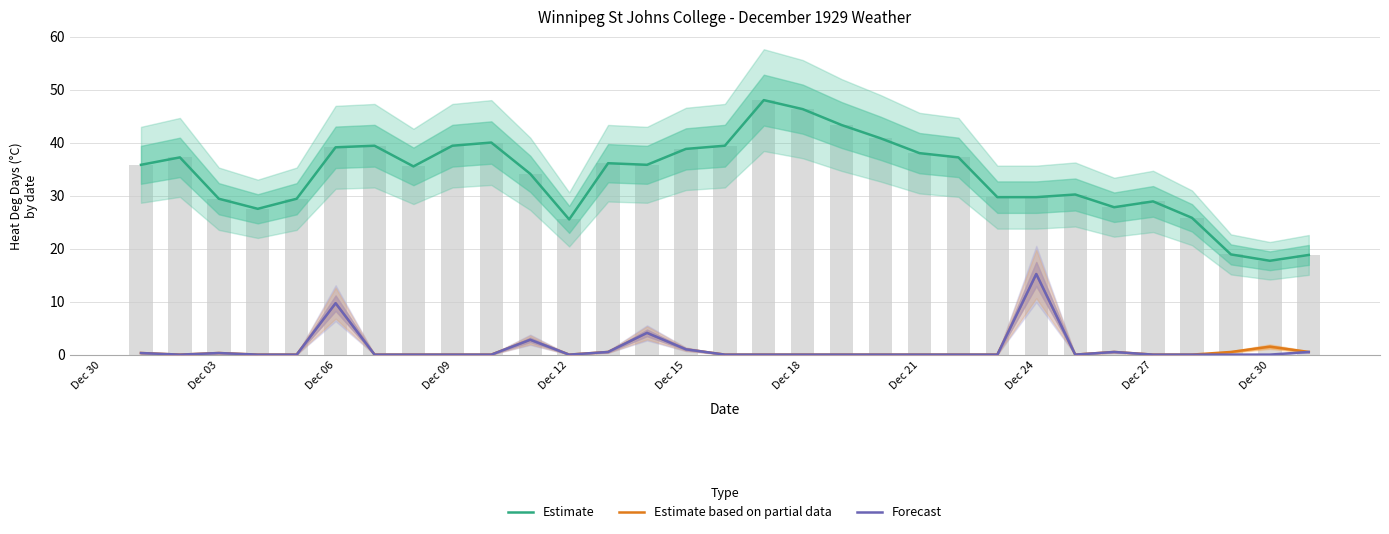

What is the maximum value shown in the chart?

48.0